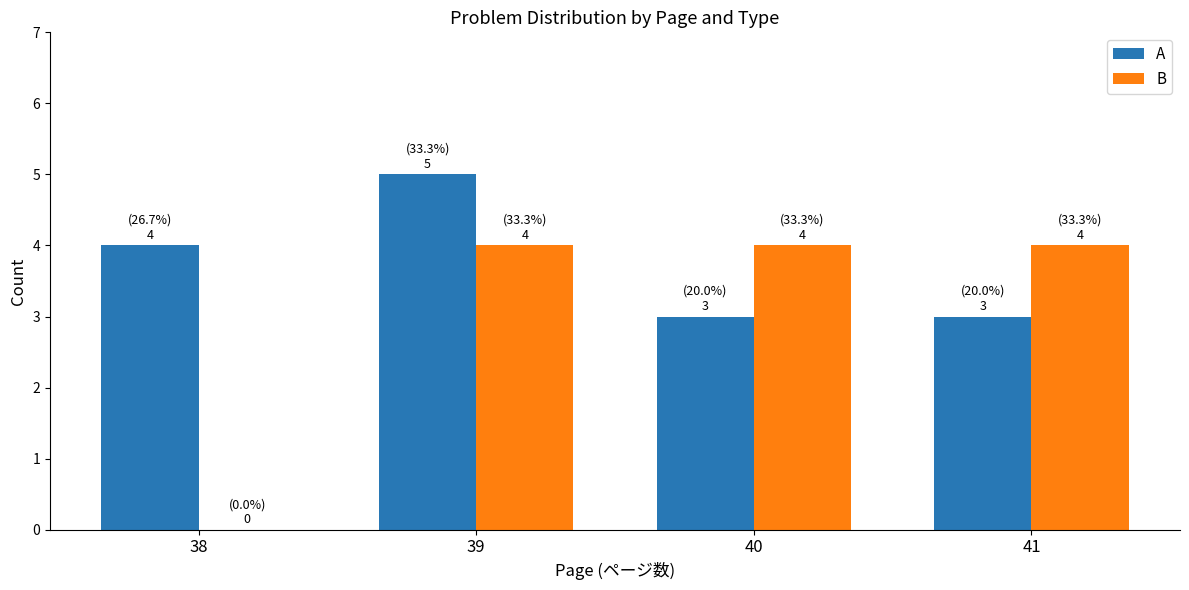

Are the bars grouped side by side (vs. stacked)?

Yes